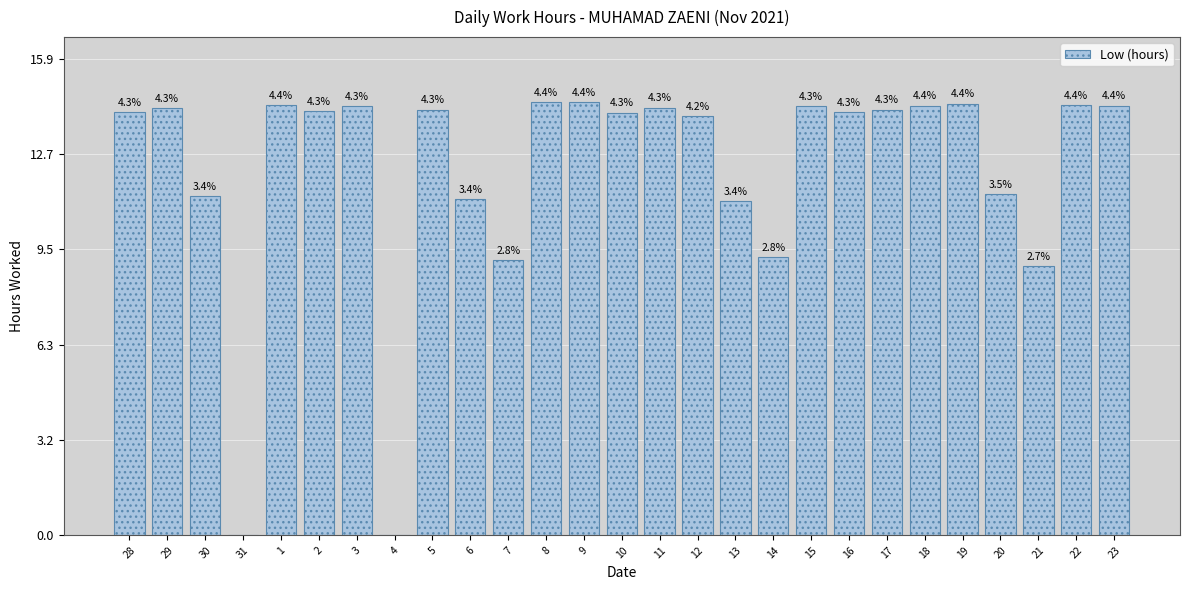

Approximately how many times larger is the value at 22 compared to 3?

1.0